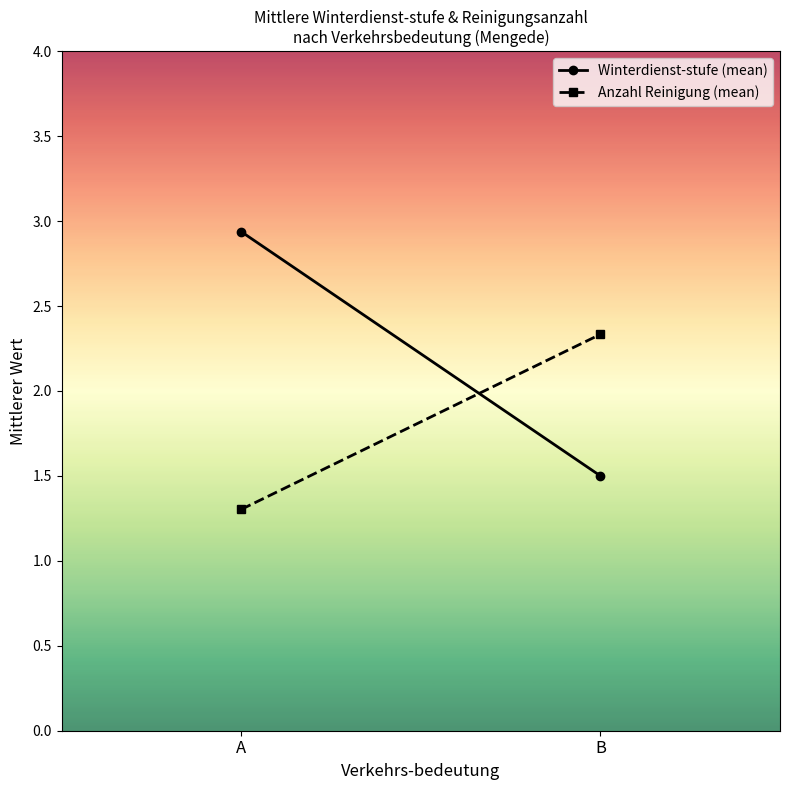

Does the chart have visible grid lines?

No